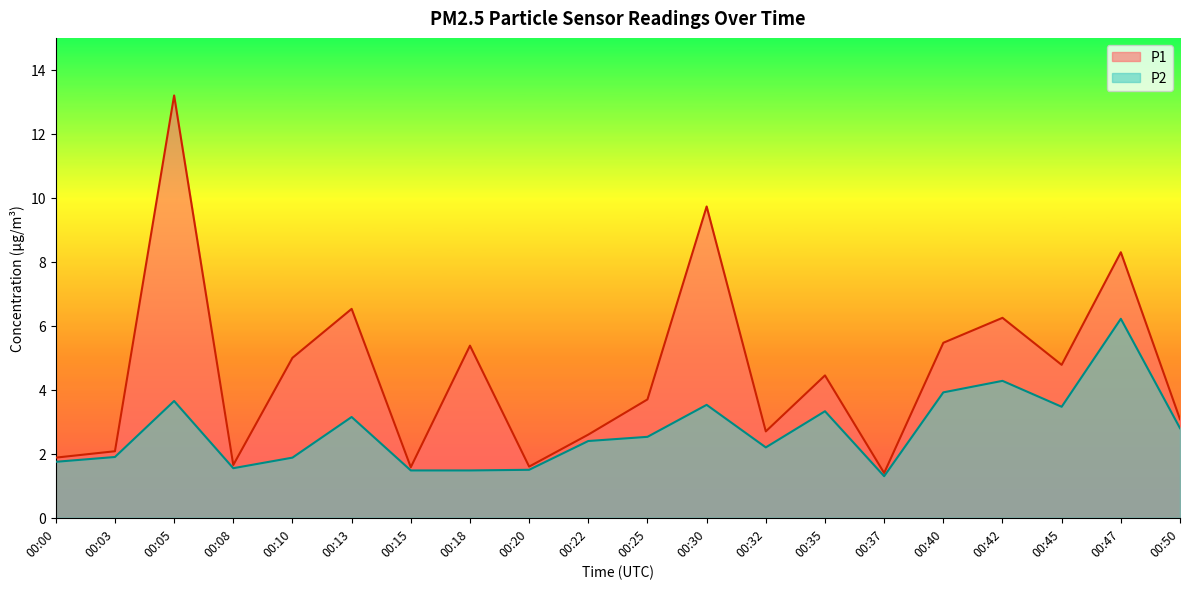

How many data points does each series have?

20